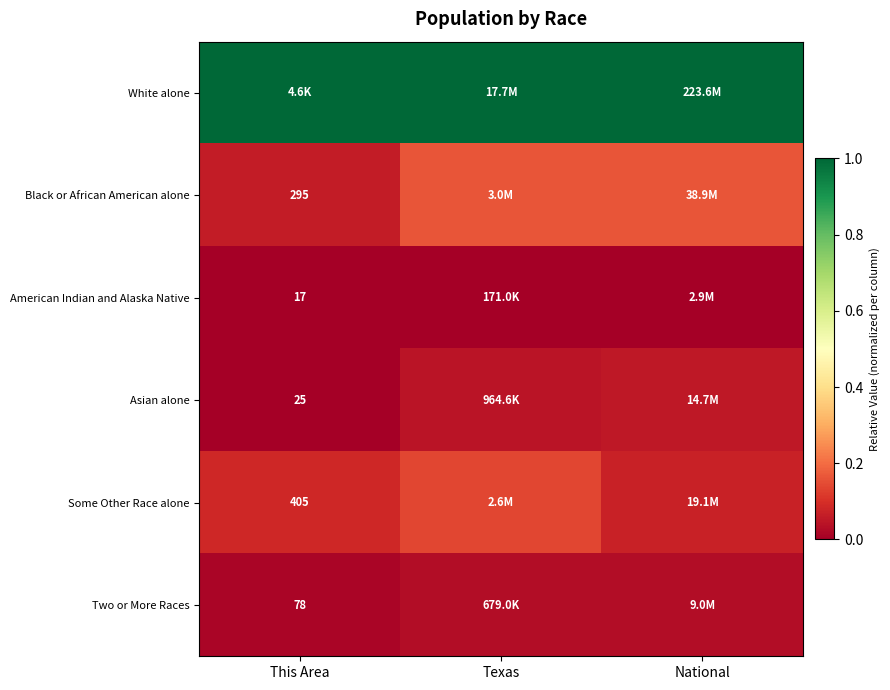

What is the total value across all series at Texas?

1.4